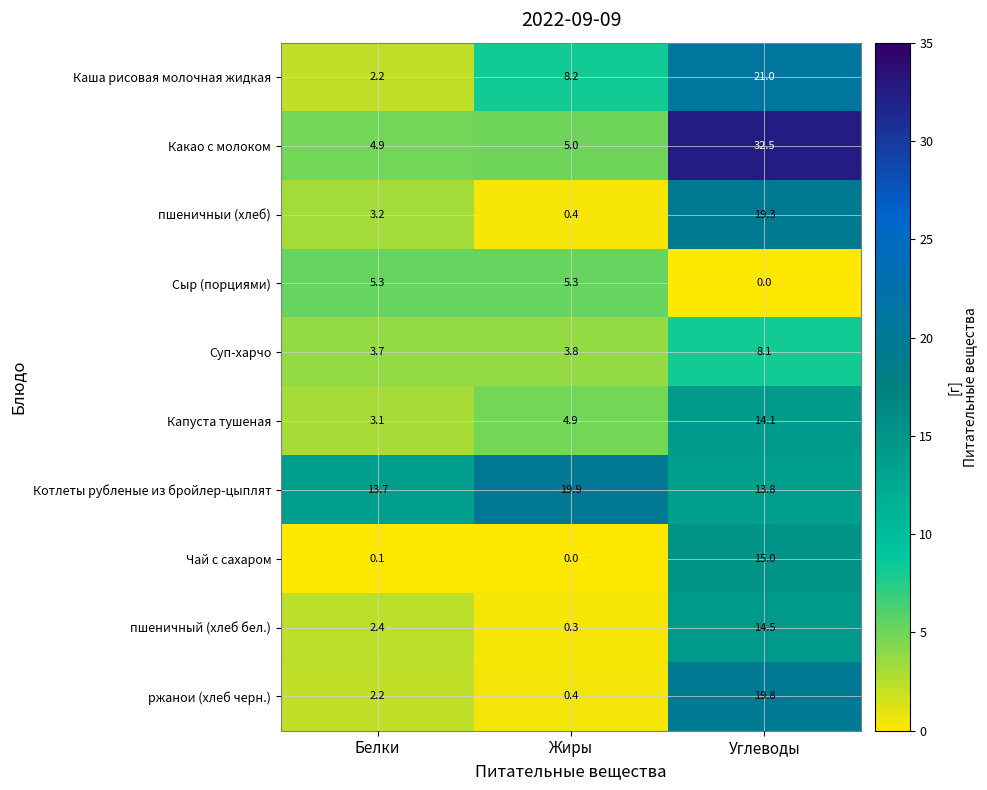

Between Белки and Углеводы, which series saw the biggest shift?

Какао с молоком